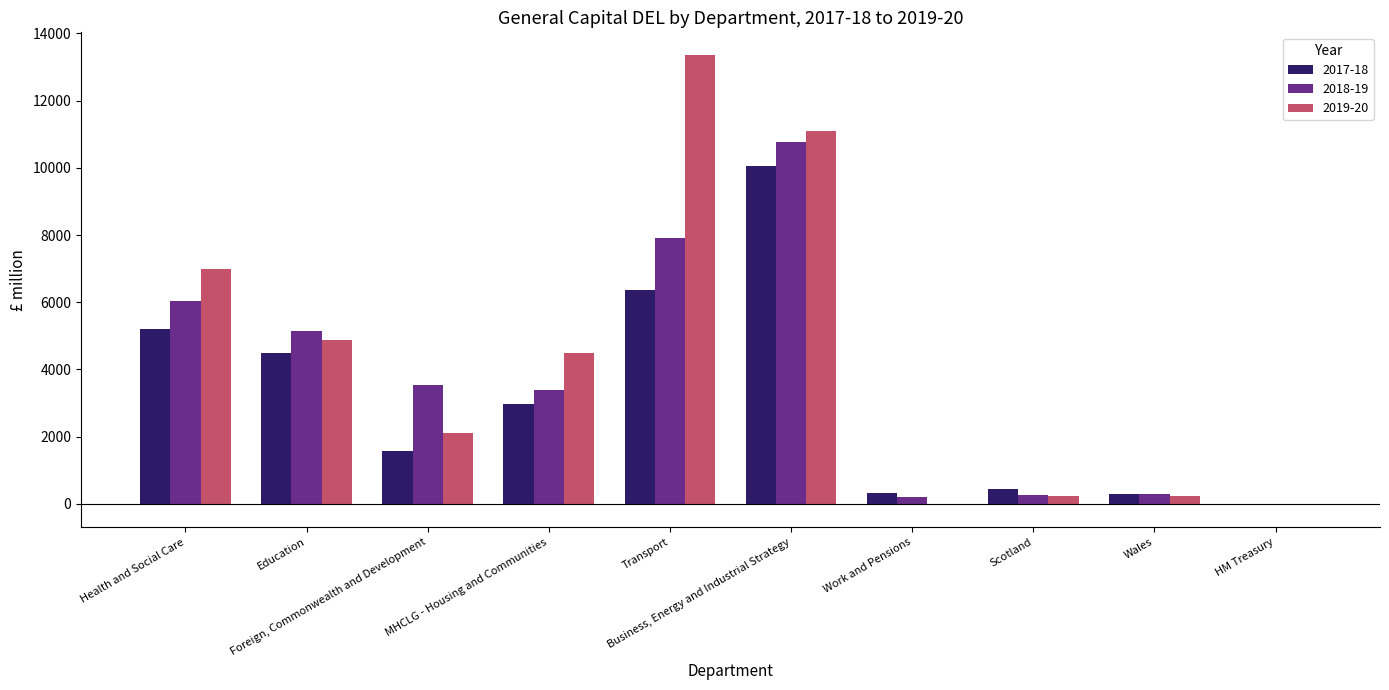

Count the number of categories in the chart.

10